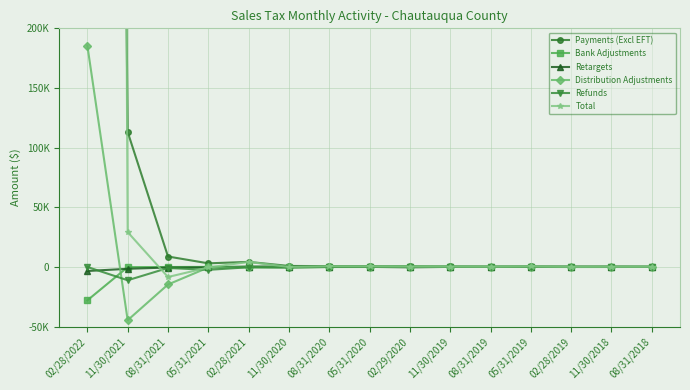

Between 08/31/2021 and 08/31/2018, which series saw the biggest shift?

Distribution Adjustments